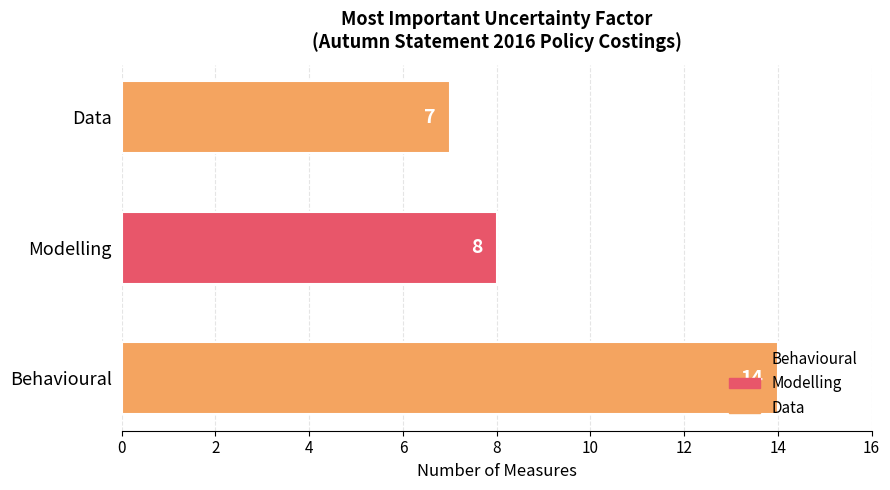

What is the average value?

10